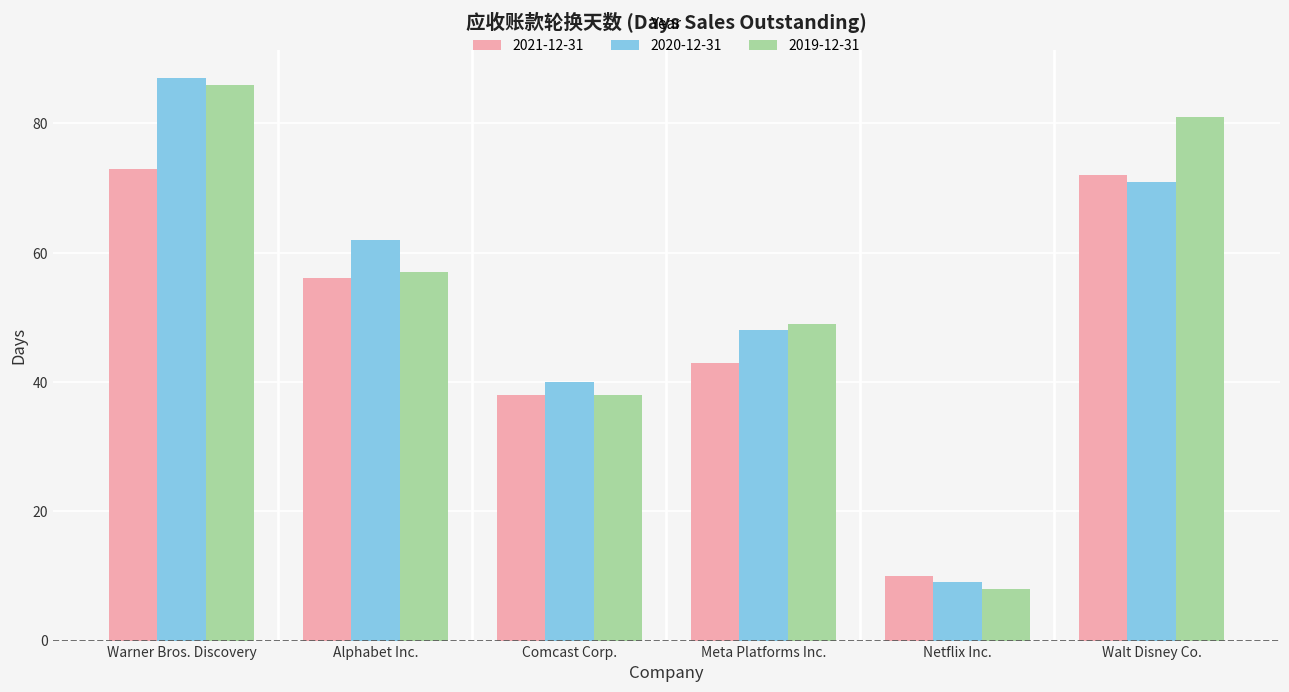

At how many categories does at least one series exceed 25?

5